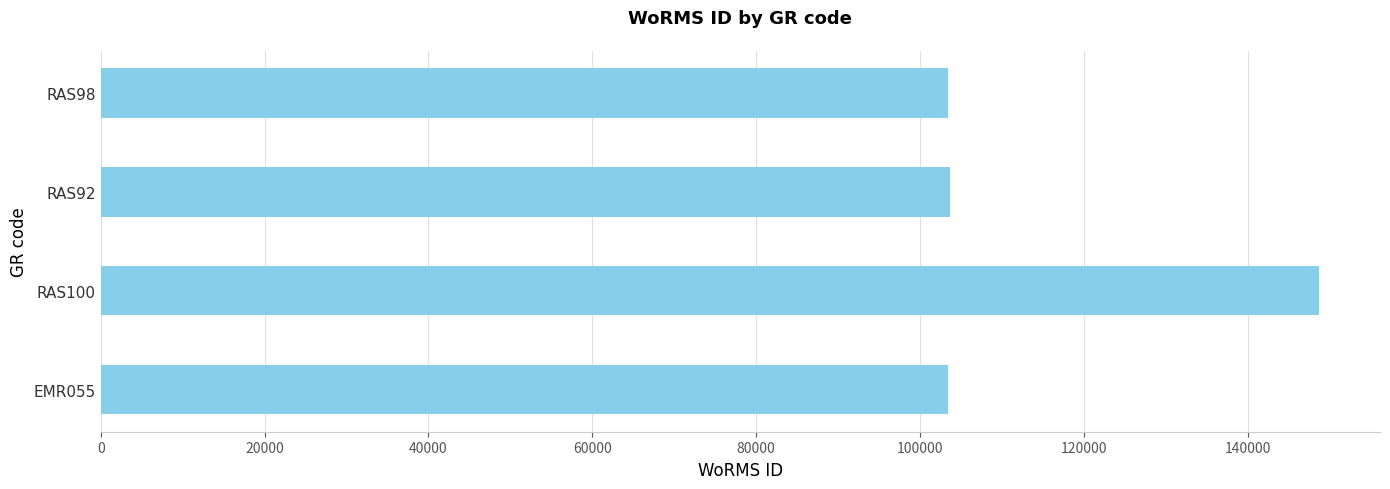

The value at RAS98 is 103439. True or false?

True